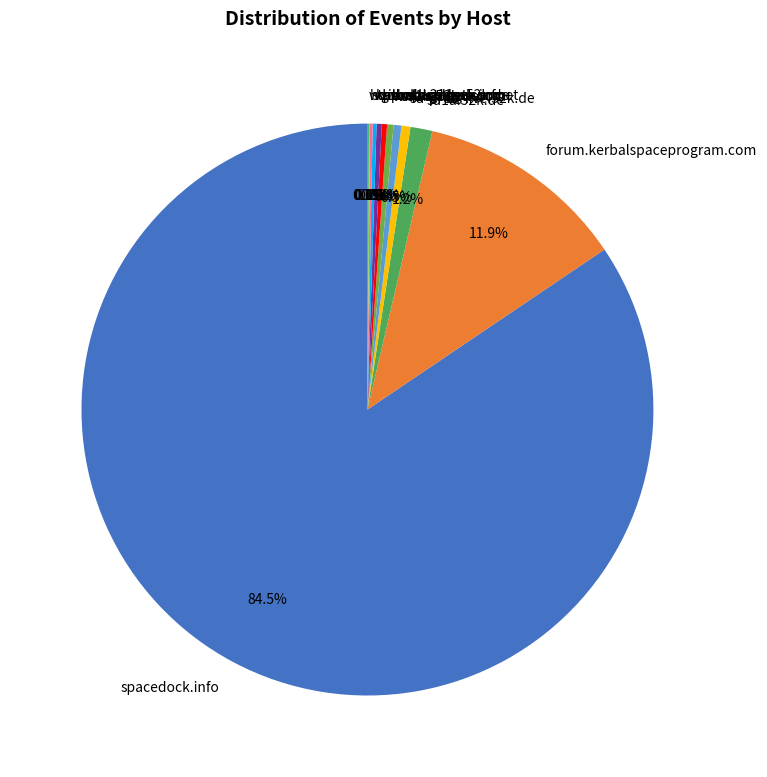

Which category accounts for the majority?

spacedock.info